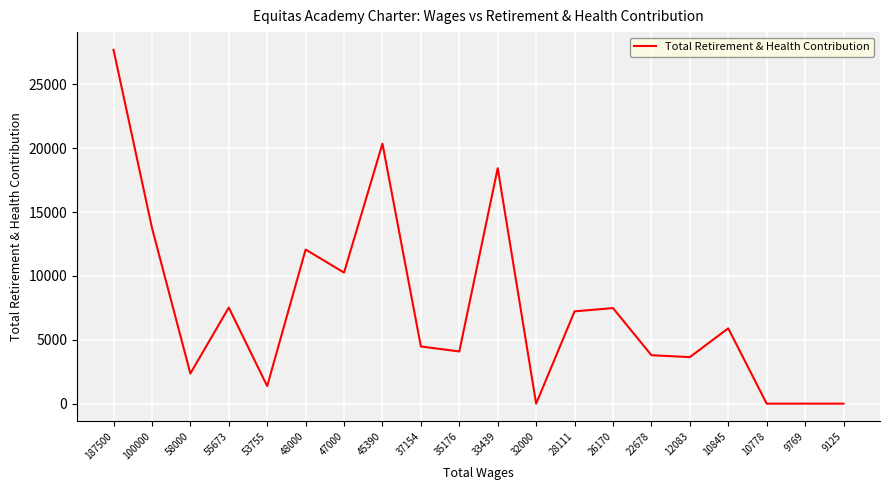

Which category has the highest value across all series?

187500